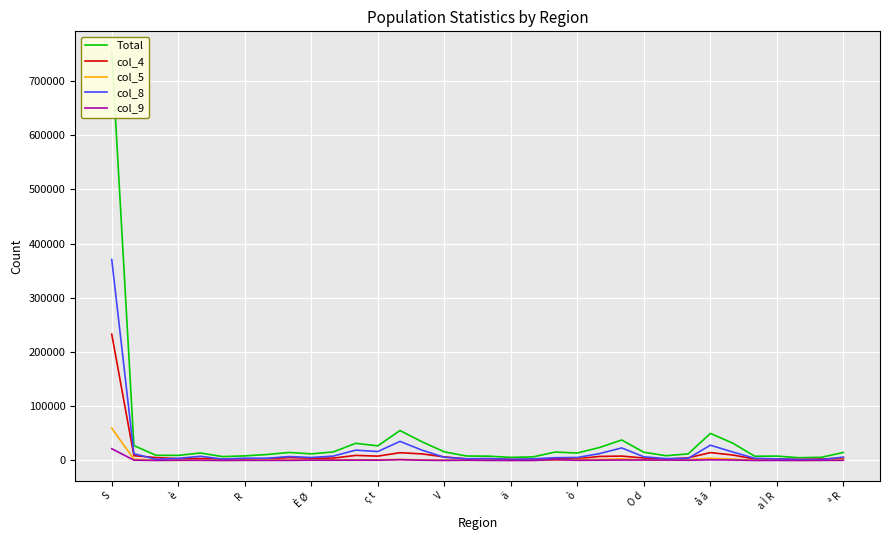

What position from the left is 28?

29